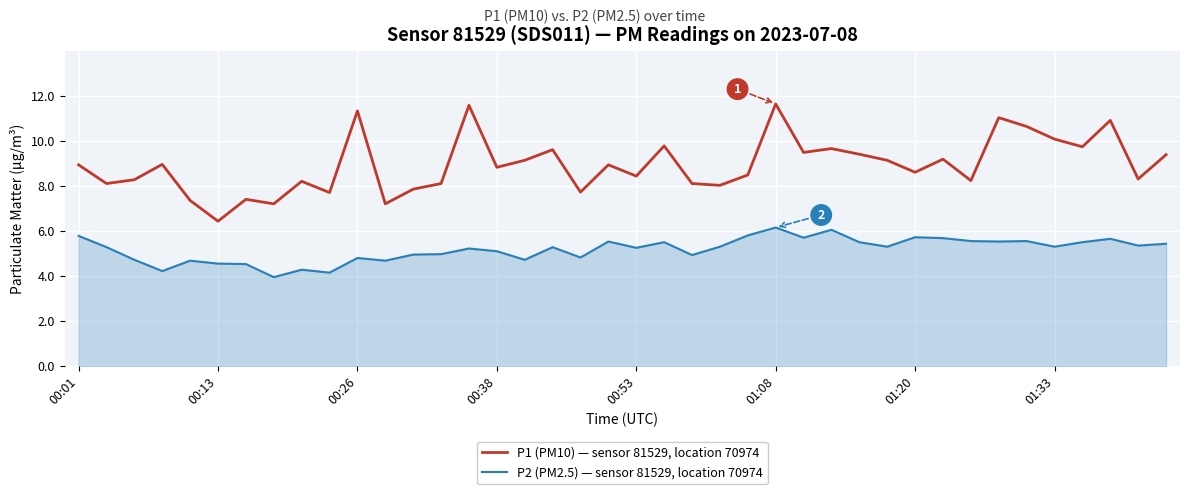

Which series has the largest total across all categories?

P1 (PM10) — sensor 81529, location 70974